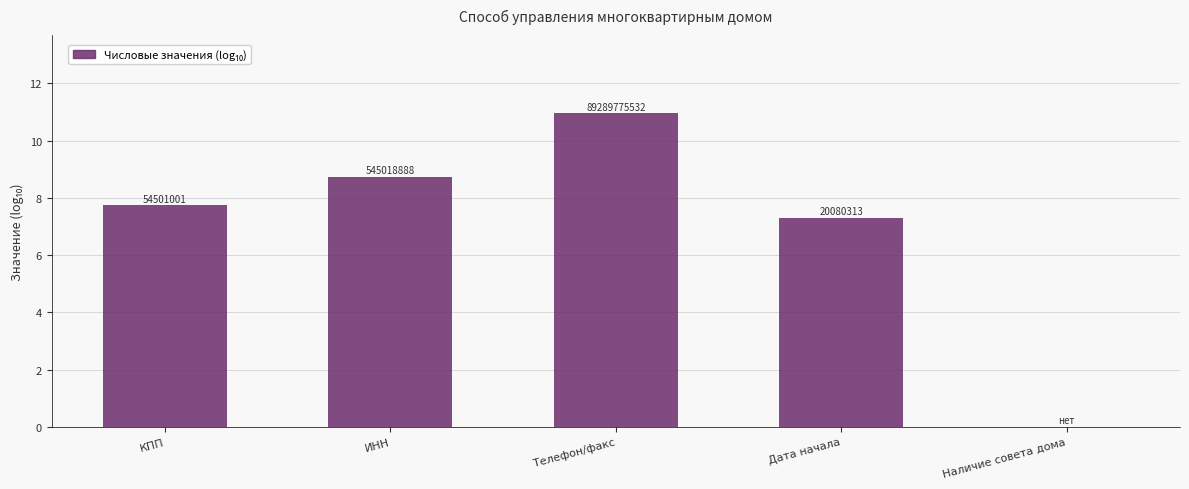

Does the chart contain any negative values?

No